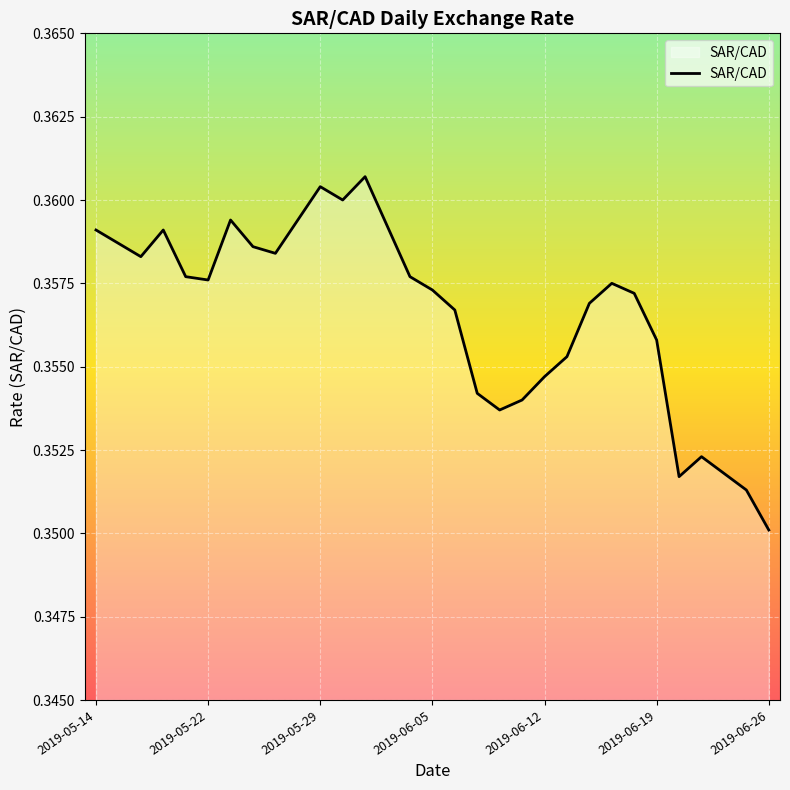

Where is the data nearest to the value 0?

2019-06-26